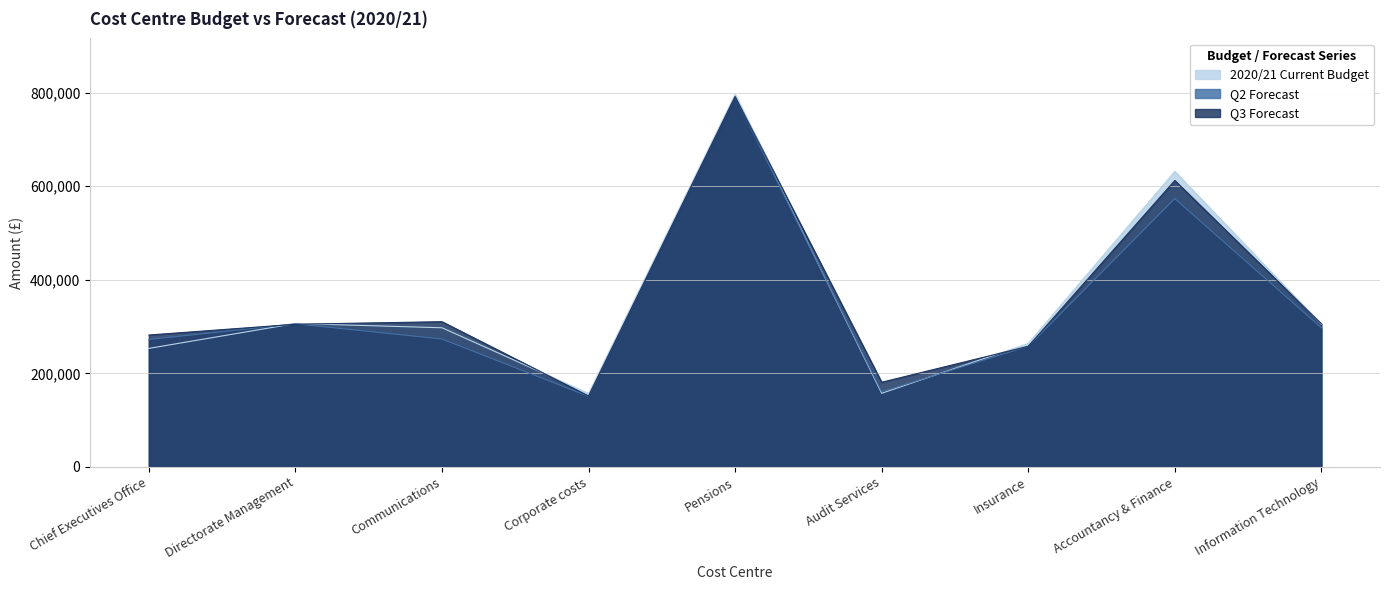

What is the difference between the maximum and minimum values in the 2020/21 Current Budget series?

639200